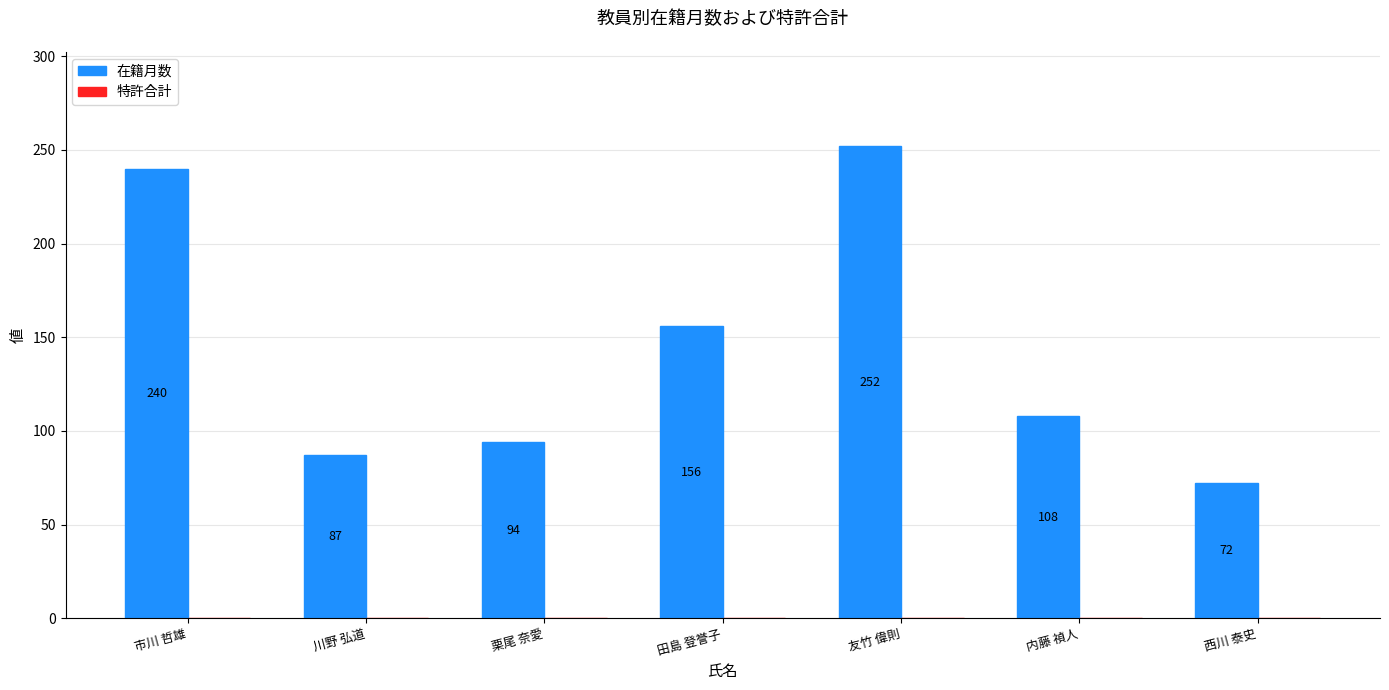

Is it true that the value at 川野 弘道 is 128?

False